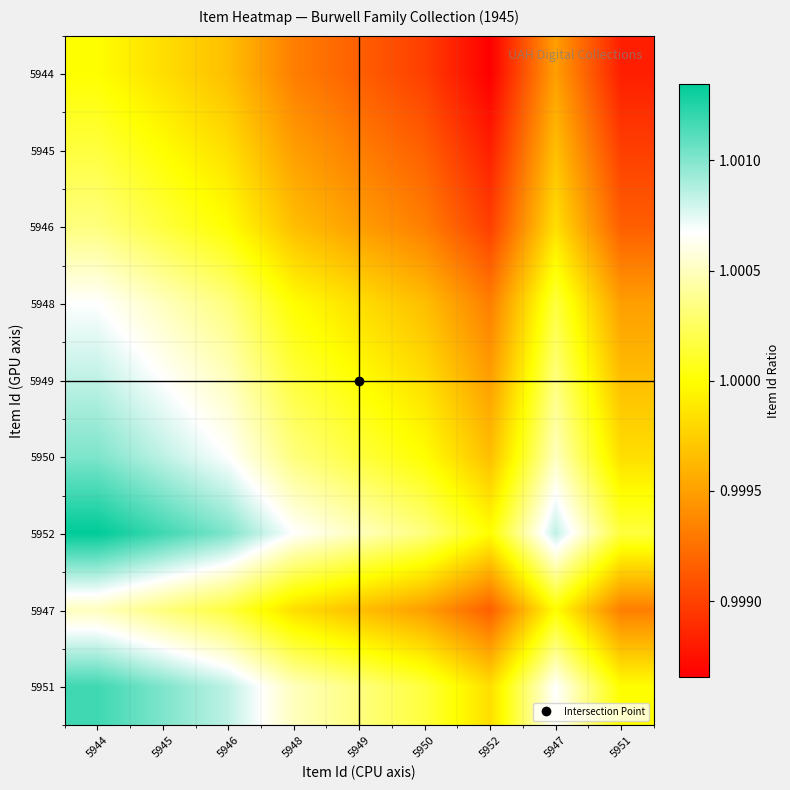

Reading right to left, extract all data points from this chart.

5944: 5951=1.0	5947=1.0	5952=1.0	5950=1.0	5949=1.0	5948=1.0	5946=1.0	5945=1.0	5944=1.0
5945: 5951=1.0	5947=1.0	5952=1.0	5950=1.0	5949=1.0	5948=1.0	5946=1.0	5945=1.0	5944=1.0
5946: 5951=1.0	5947=1.0	5952=1.0	5950=1.0	5949=1.0	5948=1.0	5946=1.0	5945=1.0	5944=1.0
5948: 5951=1.0	5947=1.0	5952=1.0	5950=1.0	5949=1.0	5948=1.0	5946=1.0	5945=1.0	5944=1.0
5949: 5951=1.0	5947=1.0	5952=1.0	5950=1.0	5949=1.0	5948=1.0	5946=1.0	5945=1.0	5944=1.0
5950: 5951=1.0	5947=1.0	5952=1.0	5950=1.0	5949=1.0	5948=1.0	5946=1.0	5945=1.0	5944=1.0
5952: 5951=1.0	5947=1.0	5952=1.0	5950=1.0	5949=1.0	5948=1.0	5946=1.0	5945=1.0	5944=1.0
5947: 5951=1.0	5947=1.0	5952=1.0	5950=1.0	5949=1.0	5948=1.0	5946=1.0	5945=1.0	5944=1.0
5951: 5951=1.0	5947=1.0	5952=1.0	5950=1.0	5949=1.0	5948=1.0	5946=1.0	5945=1.0	5944=1.0